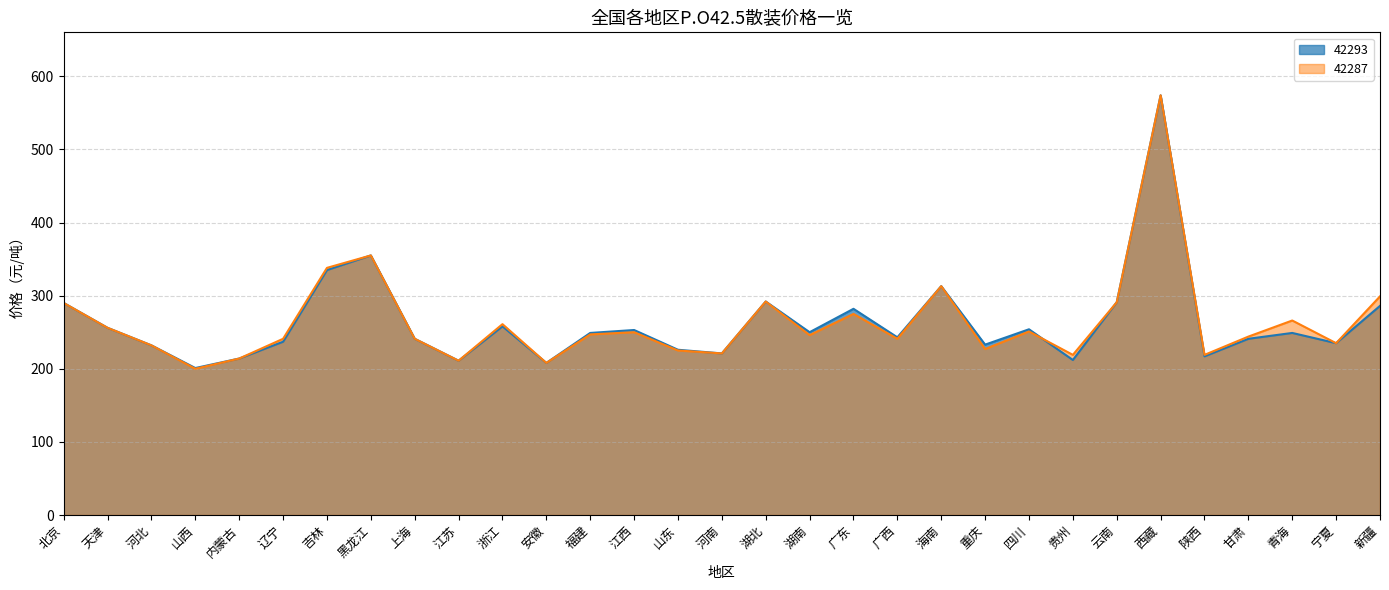

Where is 42293 nearest to the value 387?

黑龙江